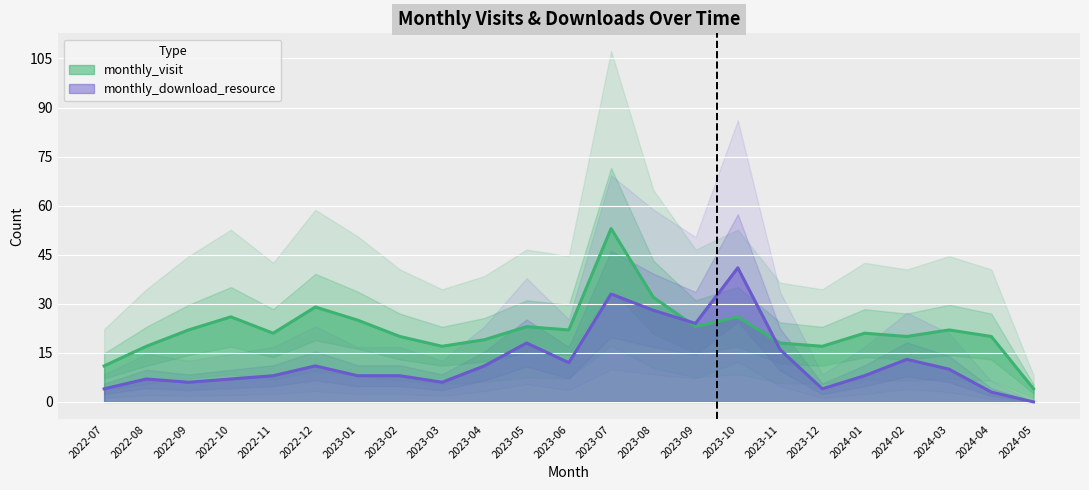

What are all the series names shown in the legend?

monthly_visit, monthly_download_resource